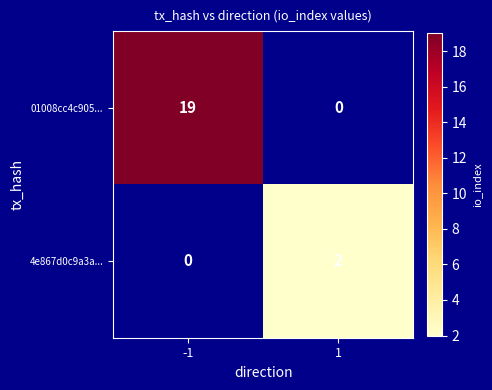

Count the number of categories in the chart.

2